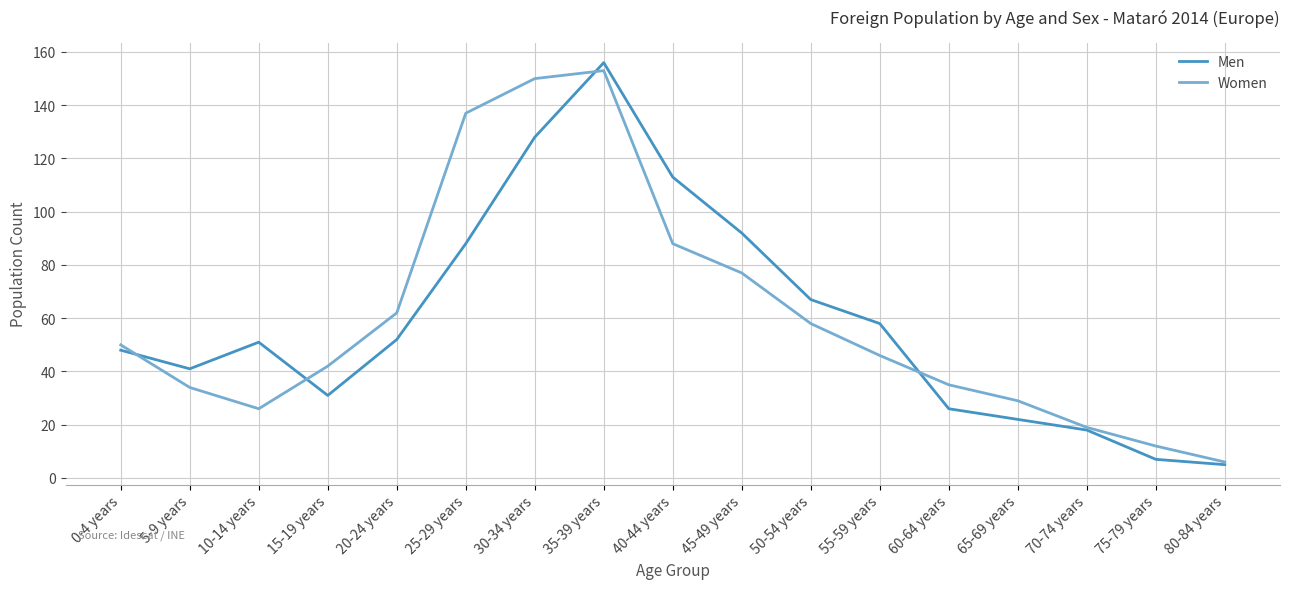

How many interior local valleys does the Men series have?

2